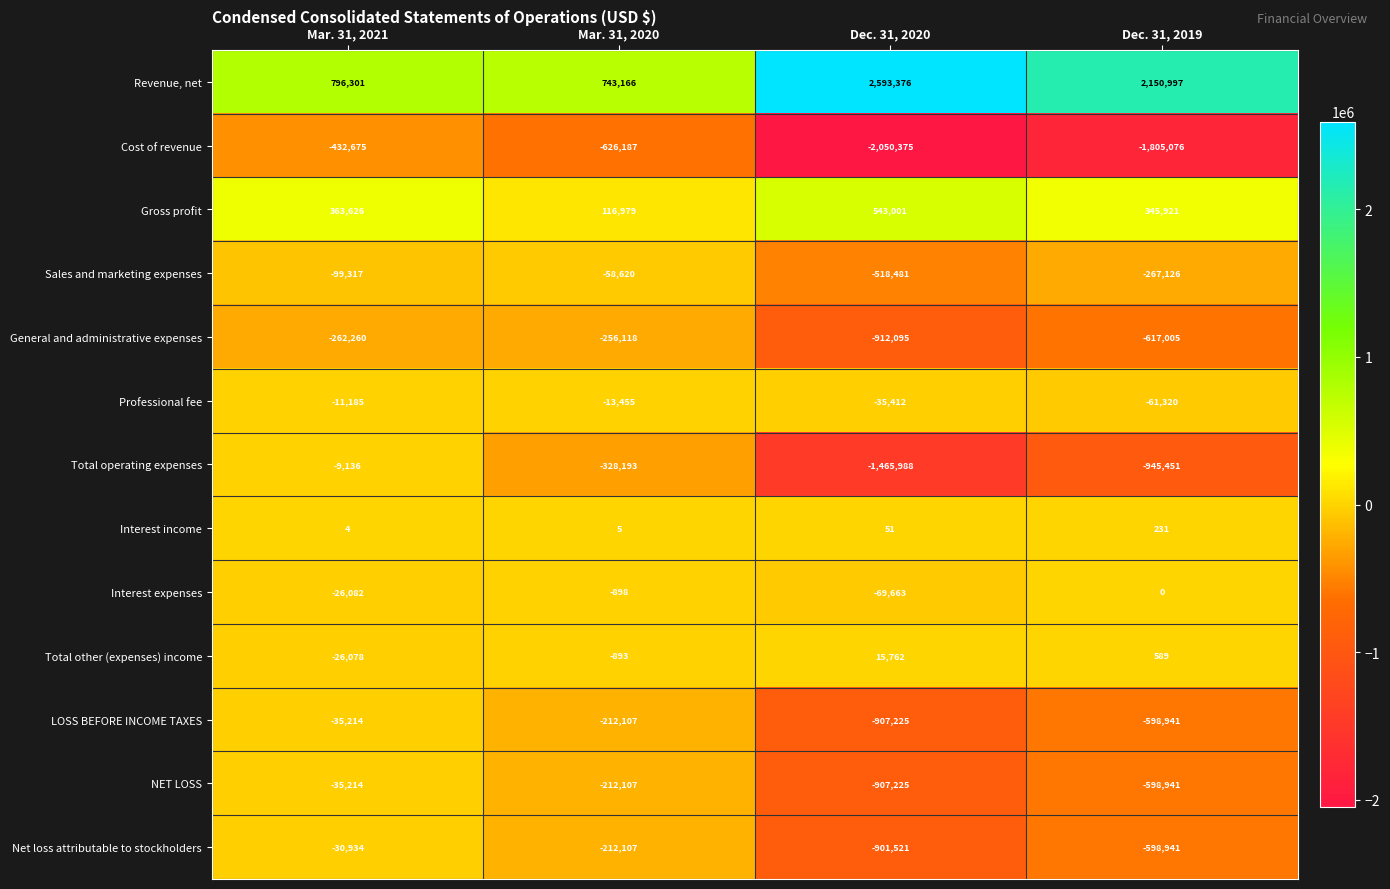

Which series has the largest total across all categories?

Revenue, net